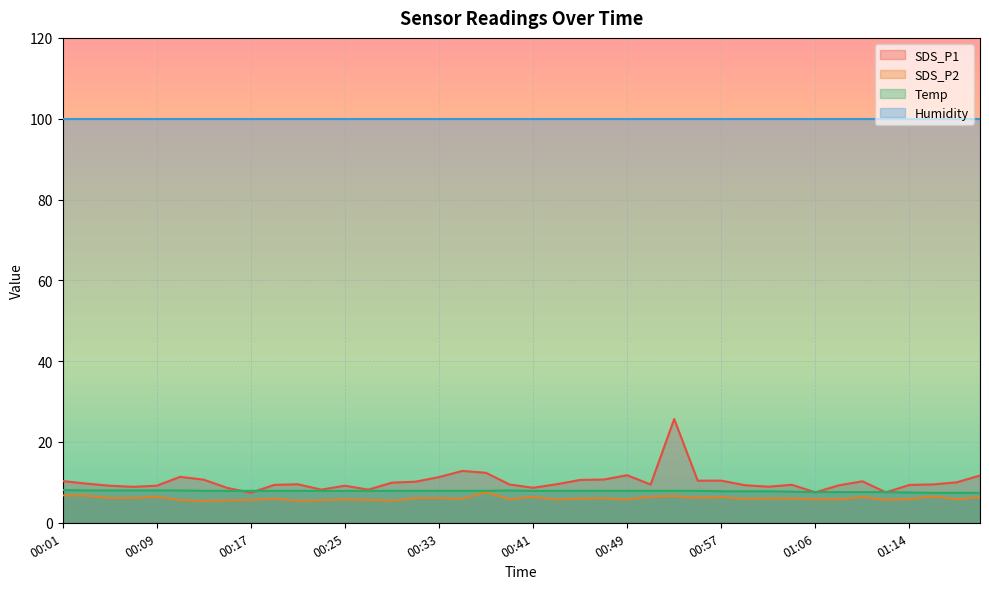

At which category does the chart reach its peak across all series?

00:53